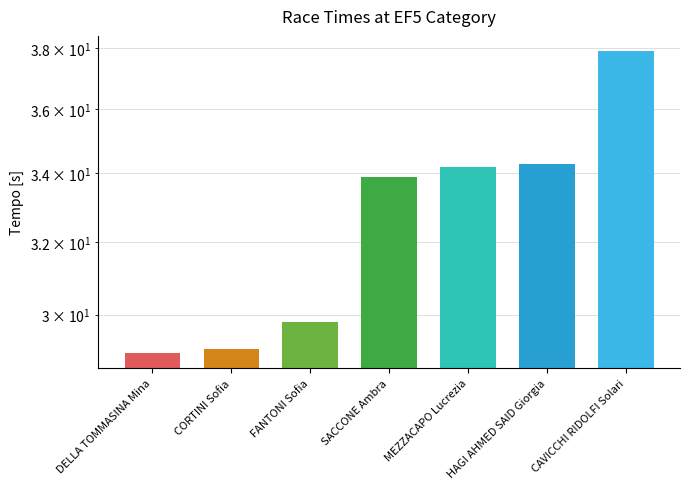

What is the average value?

32.6